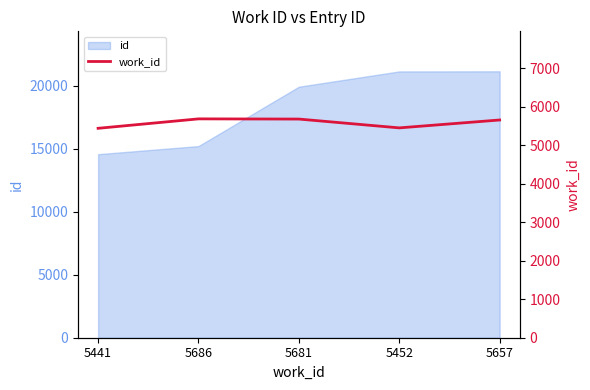

True or false: the data has more than 1 interior local peaks.

False